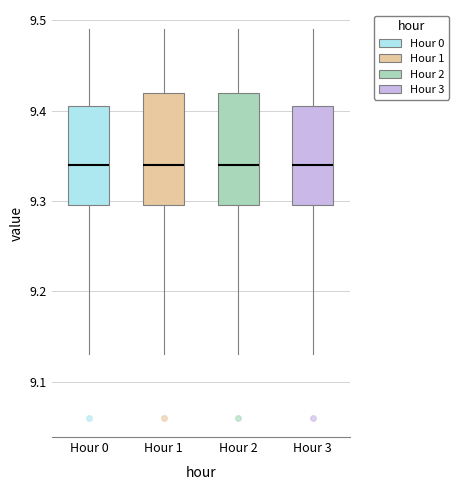

Reading left to right, read every box against the y-axis: the position of its median line, the range the box covers, and the ends of its whiskers. The values are not printed on the chart, so give them approximately, as read against the axis.

Hour 0: median 9.34, box 9.30 to 9.41, whiskers 9.13 to 9.49
Hour 1: median 9.34, box 9.30 to 9.42, whiskers 9.13 to 9.49
Hour 2: median 9.34, box 9.30 to 9.42, whiskers 9.13 to 9.49
Hour 3: median 9.34, box 9.30 to 9.41, whiskers 9.13 to 9.49